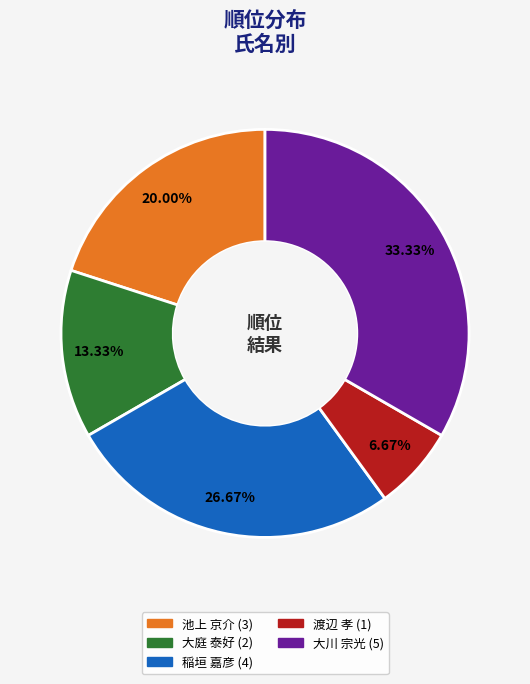

Which has a higher value, 渡辺 孝 or 池上 京介?

池上 京介